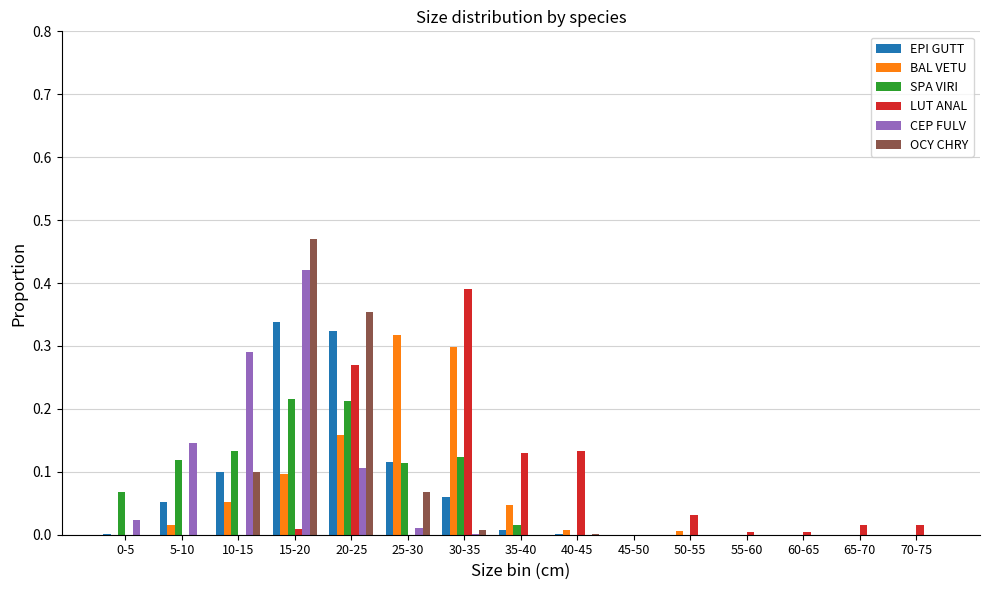

At which category is the sum across all series the highest?

15-20